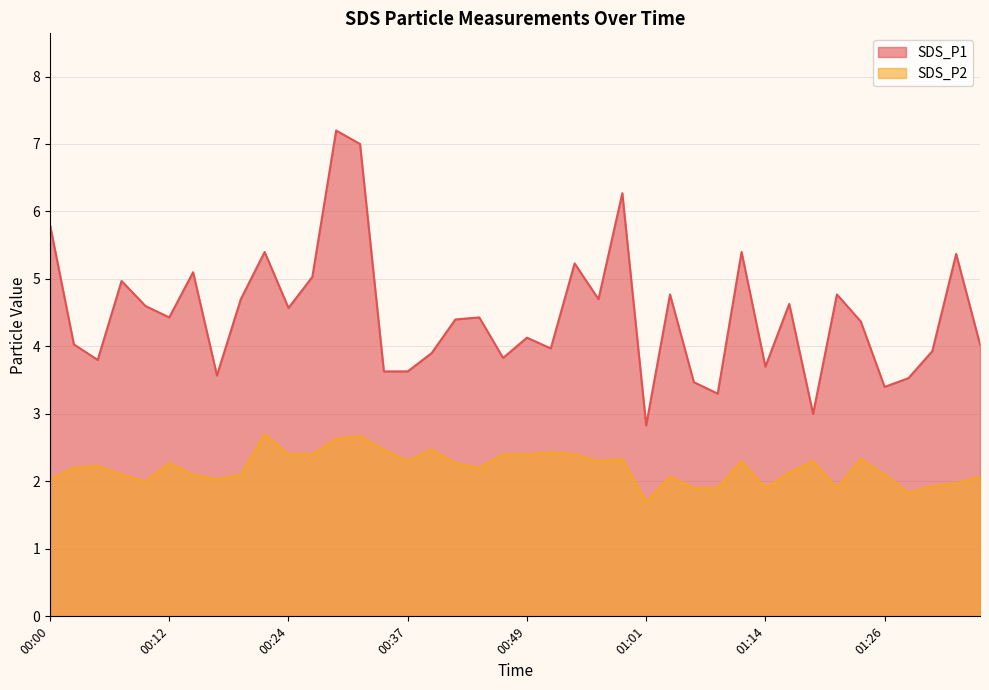

The SDS_P1 series shows 4.6 at 01:16. True or false?

True